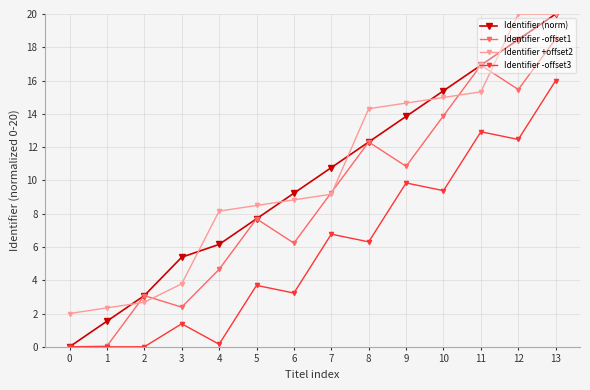

What is the highest value of the Identifier +offset2 series?

20.0